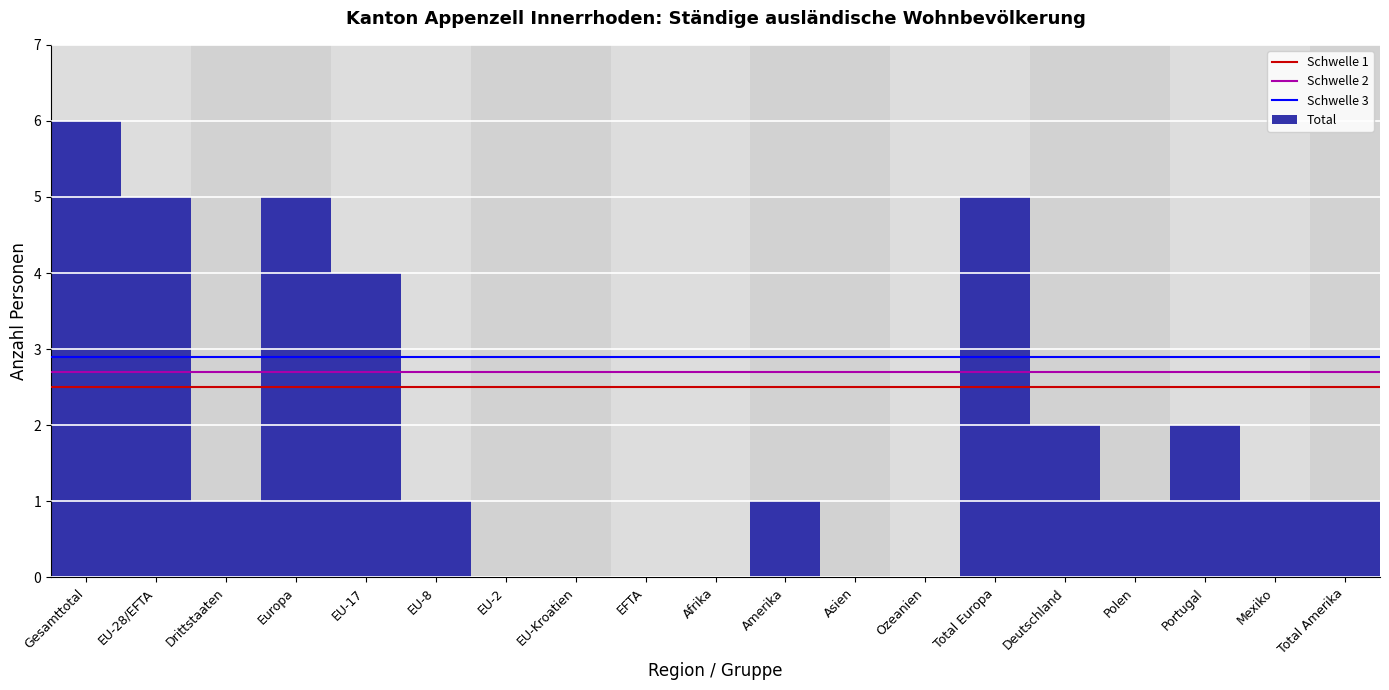

Reading left to right, what are all the values shown in this chart?

Gesamttotal=6	EU-28/EFTA=5	Drittstaaten=1	Europa=5	EU-17=4	EU-8=1	EU-2=0	EU-Kroatien=0	EFTA=0	Afrika=0	Amerika=1	Asien=0	Ozeanien=0	Total Europa=5	Deutschland=2	Polen=1	Portugal=2	Mexiko=1	Total Amerika=1